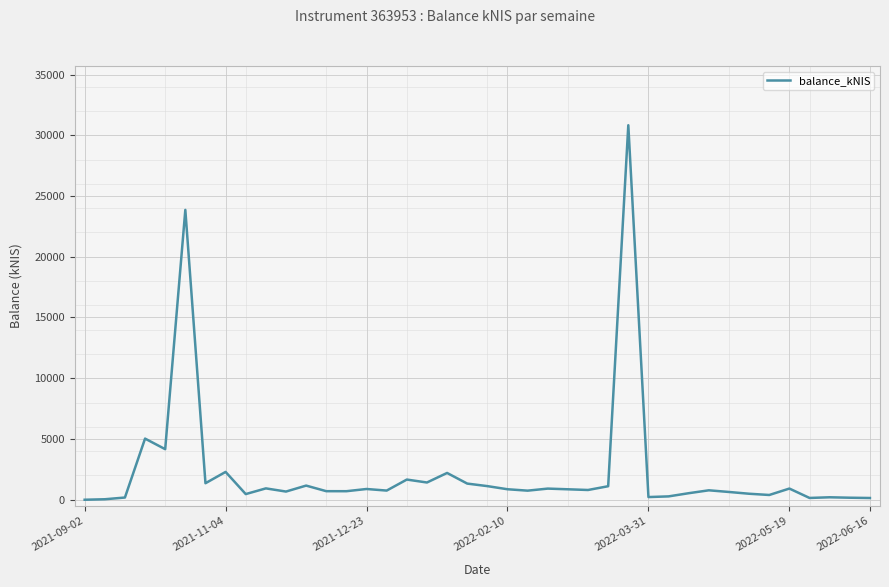

True or false: the data has more than 2 interior local peaks.

True